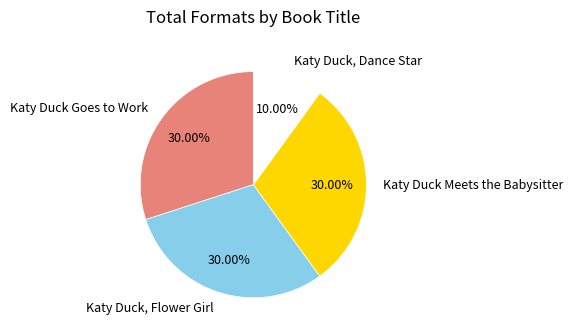

Which slice is the smallest?

Katy Duck, Dance Star